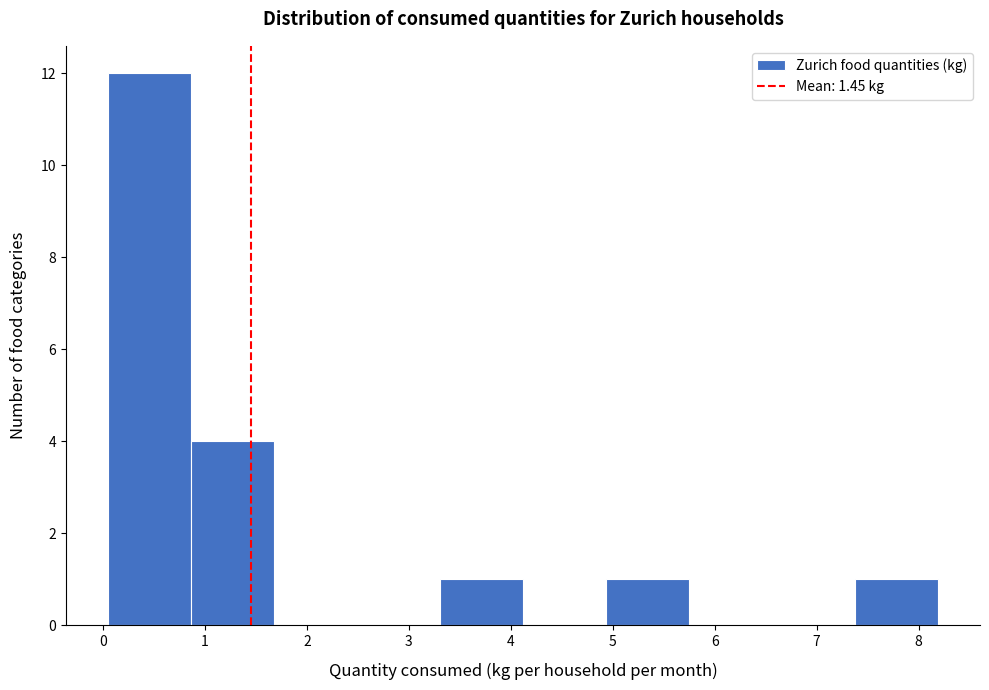

What is the height of the bar covering 7.4 to 8.2 on the x-axis? Neither the bar edges nor the heights are printed on the chart, so give them approximately, as read against the axes.

1